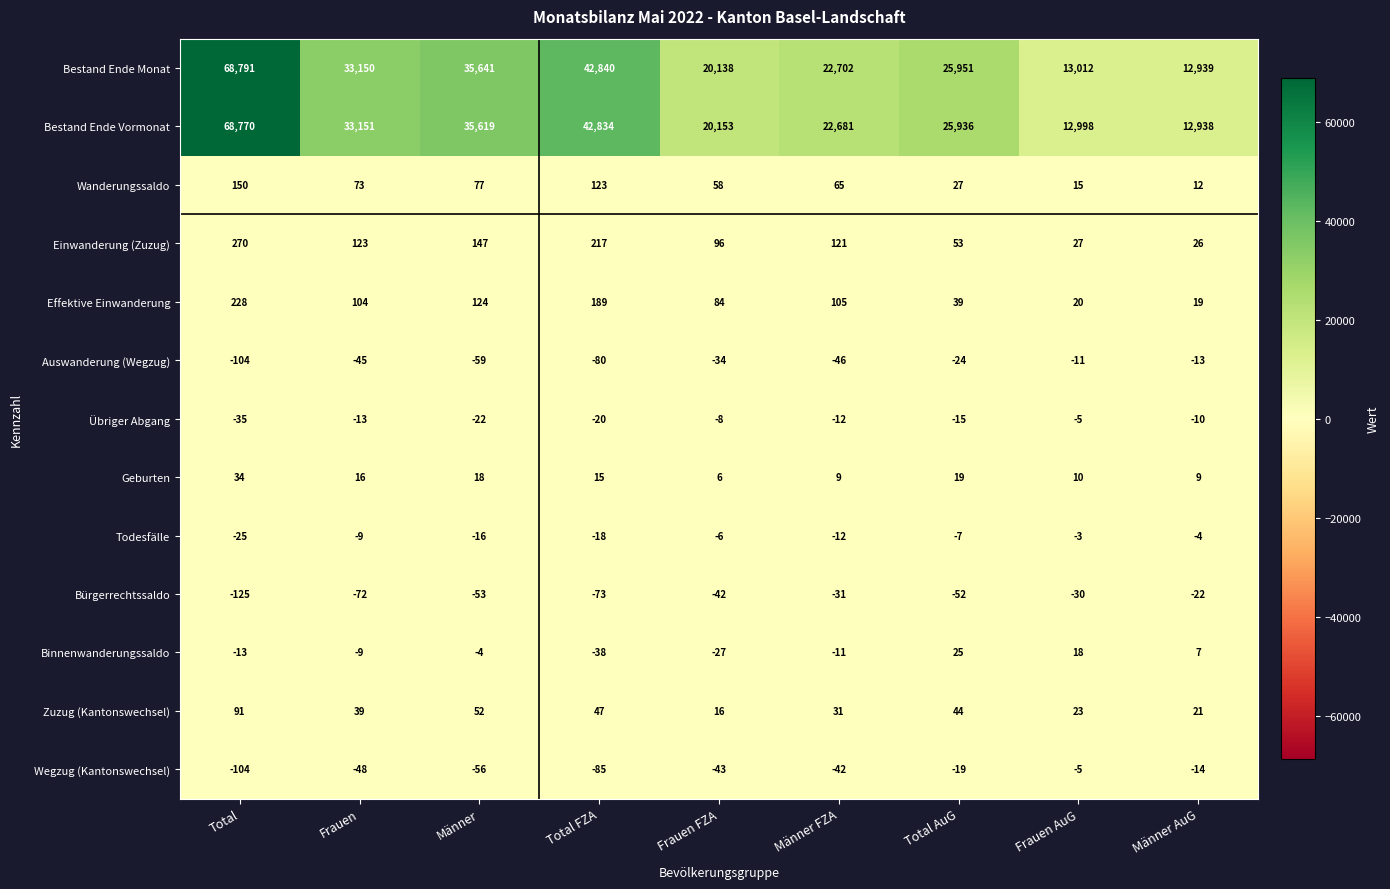

List the labels in order of Übriger Abgang value, largest first.

Frauen AuG, Frauen FZA, Männer AuG, Männer FZA, Frauen, Total AuG, Total FZA, Männer, Total